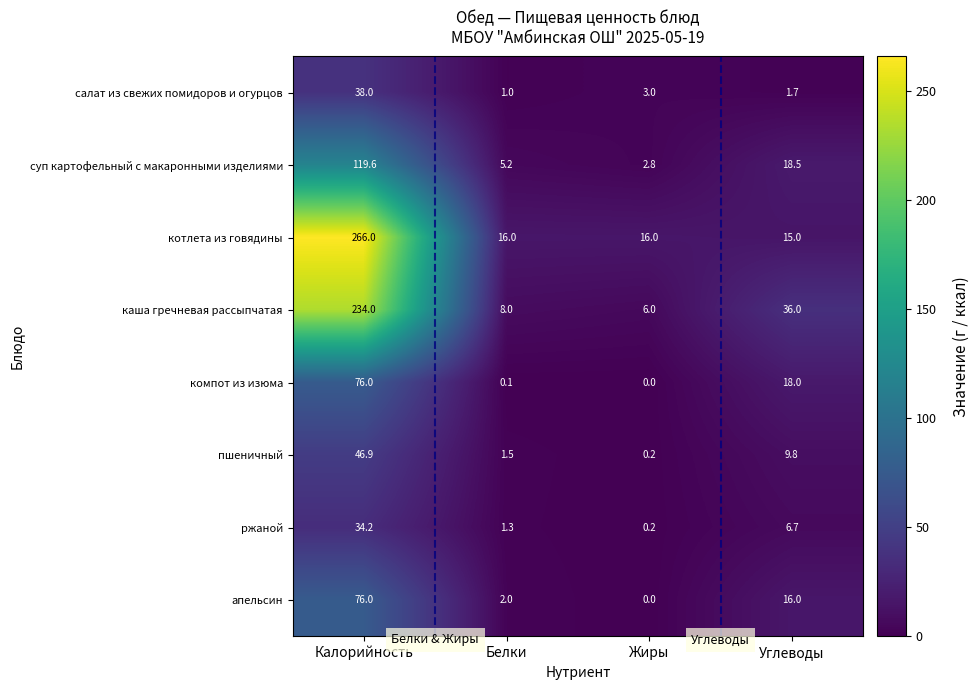

What is the sum of all салат из свежих помидоров и огурцов values?

43.7